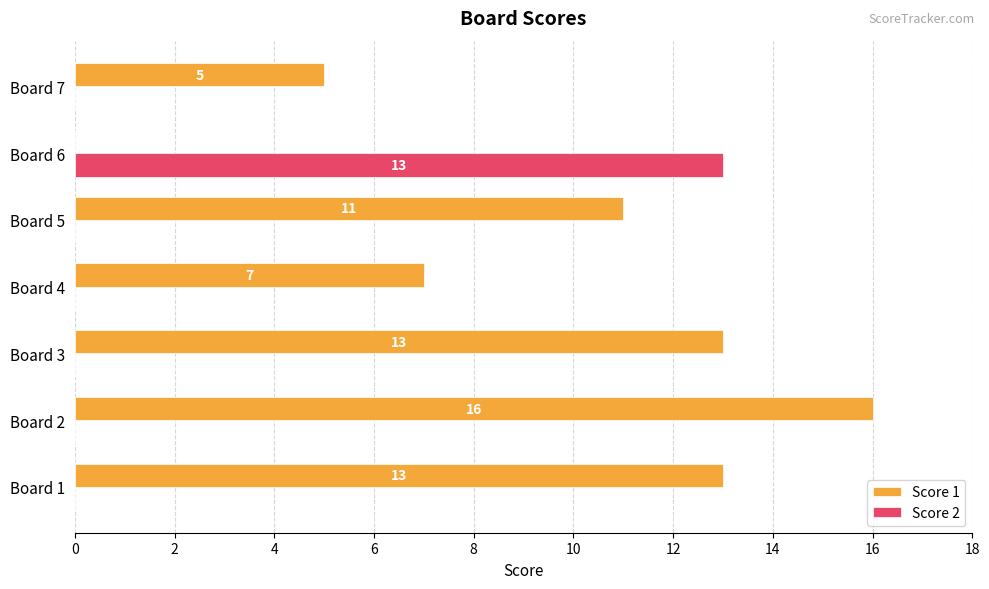

What is the maximum value shown in the chart?

16